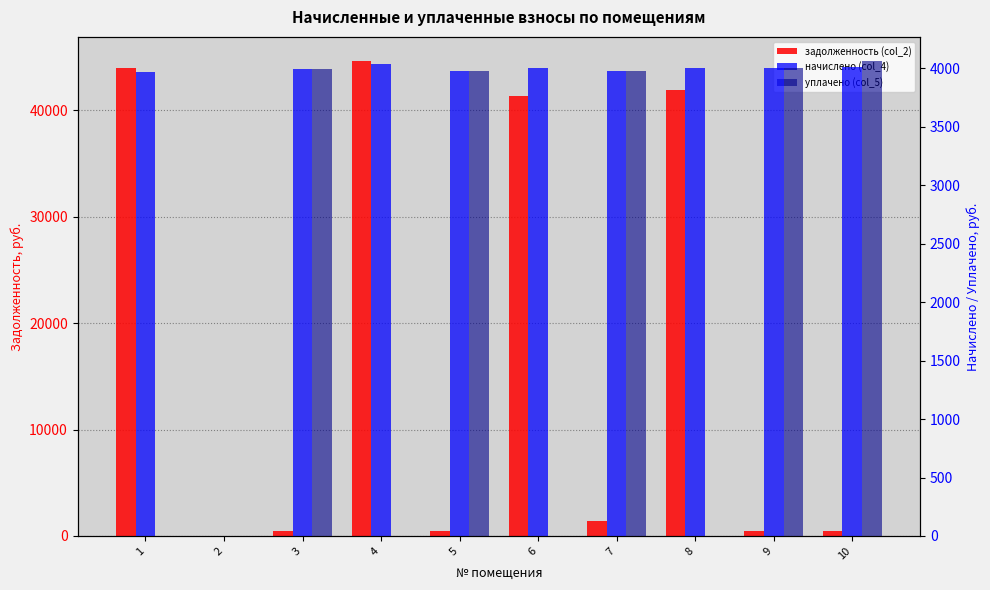

At which category is the sum across all series the highest?

4